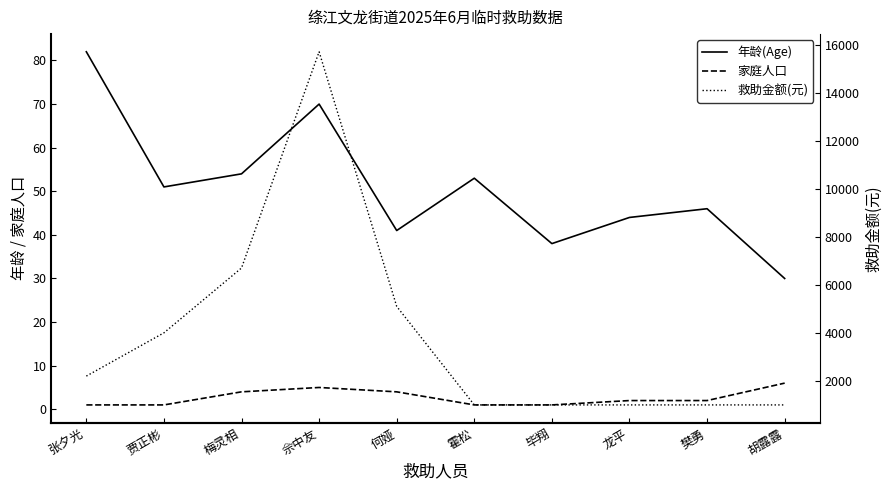

What is the spread (max minus min) of values at 毕翔?

999